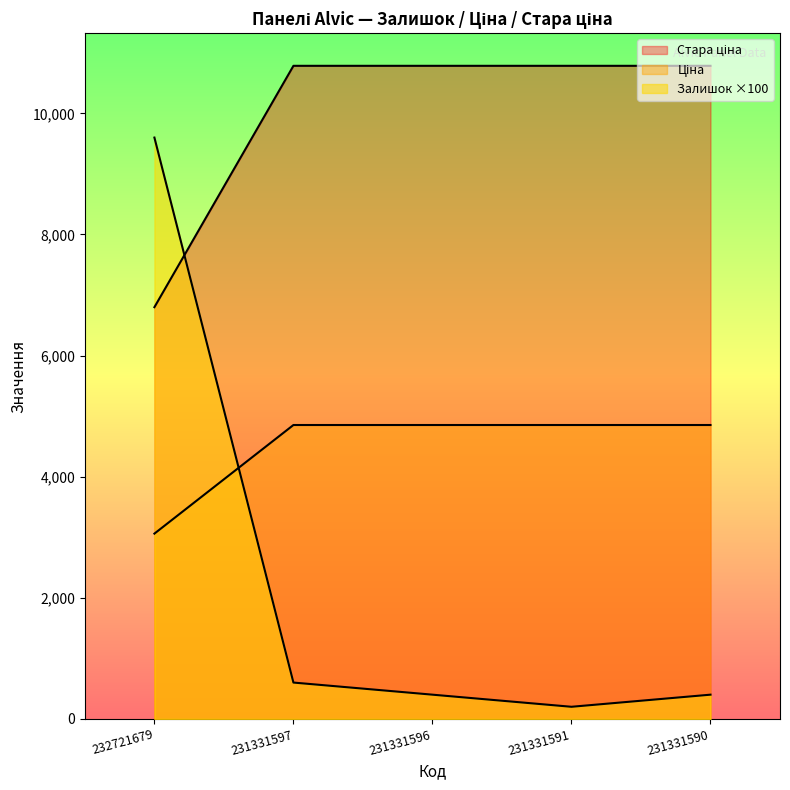

Which series has the widest spread of values?

Залишок